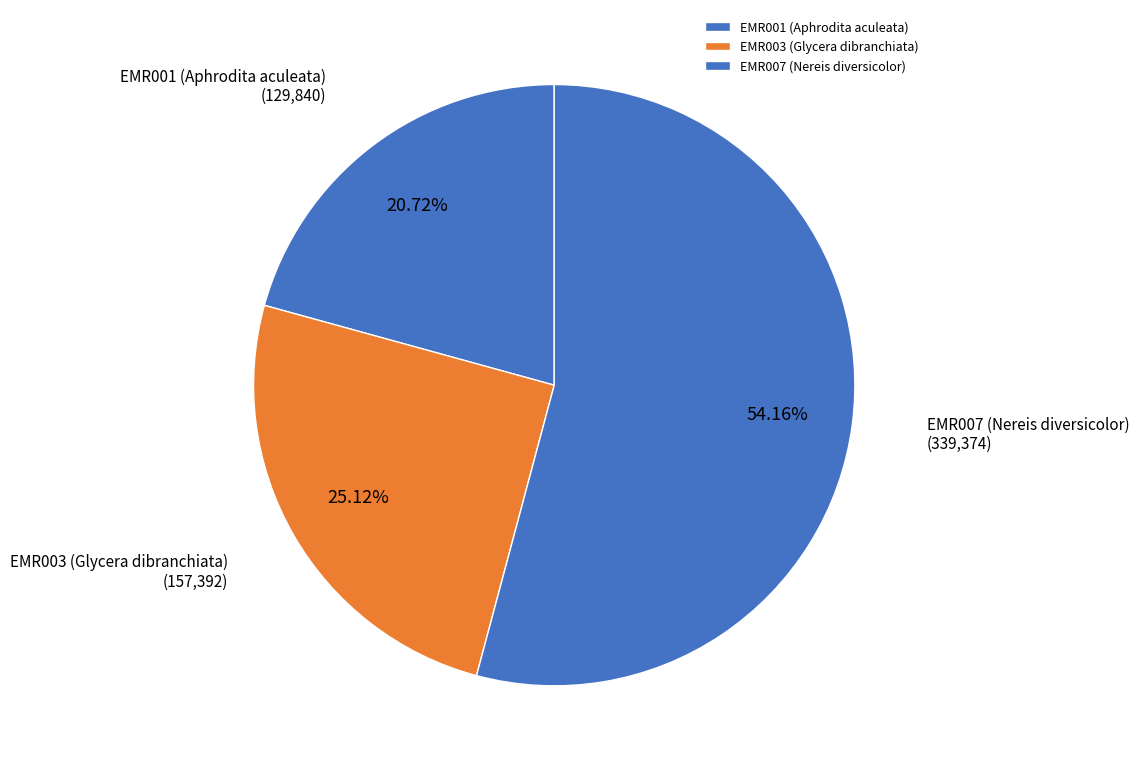

Which category accounts for the majority?

EMR007 (Nereis diversicolor)